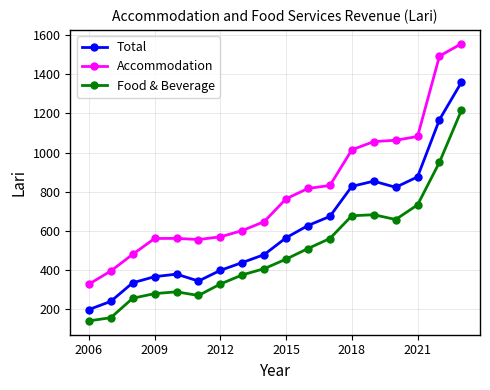

What is the value of the Accommodation point at the 6th from the left?

554.9